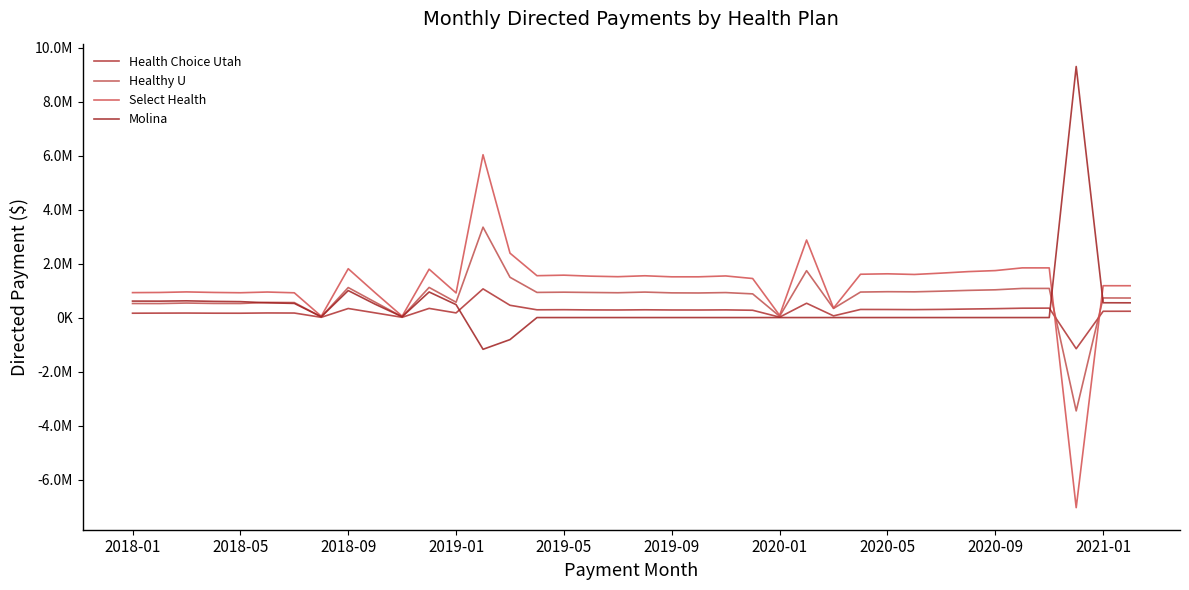

Where is the first local maximum for Select Health?

2018-09